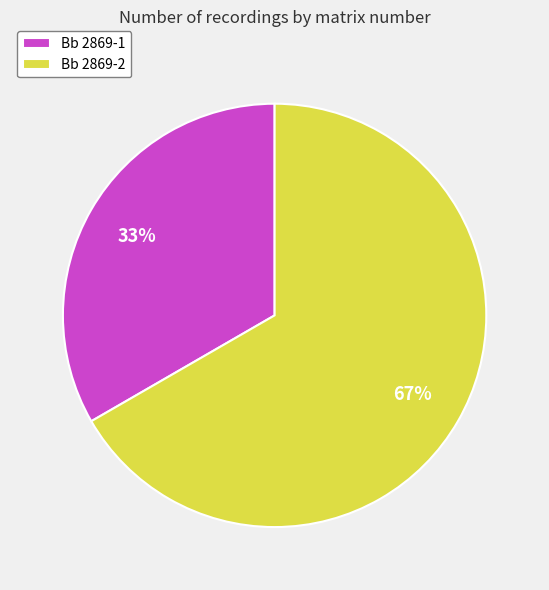

To the nearest percent, what percentage of the pie is Bb 2869-1?

33%